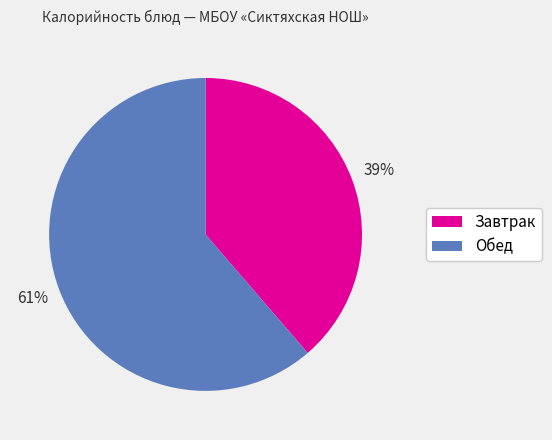

To the nearest percent, what is the average slice percentage?

50%